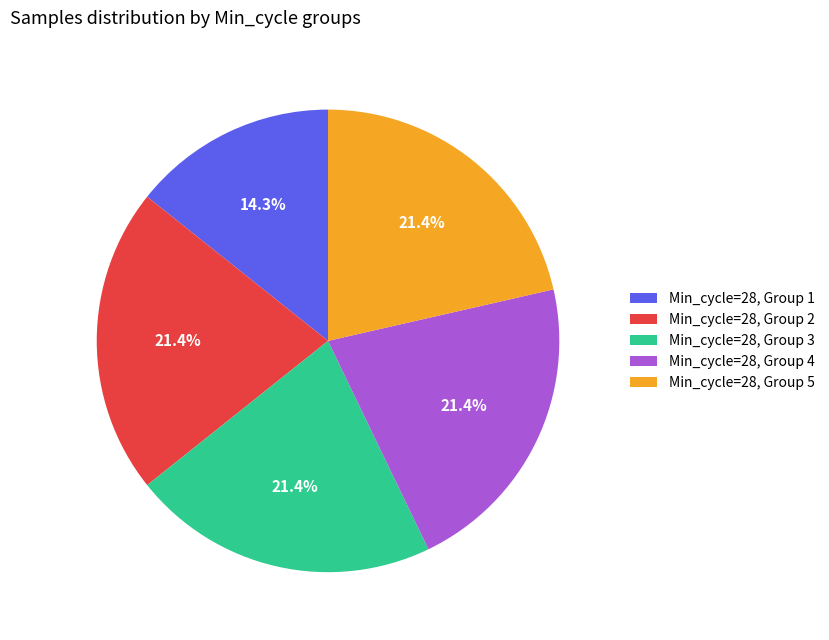

Which category has the smallest portion of the pie?

Min_cycle=28, Group 1